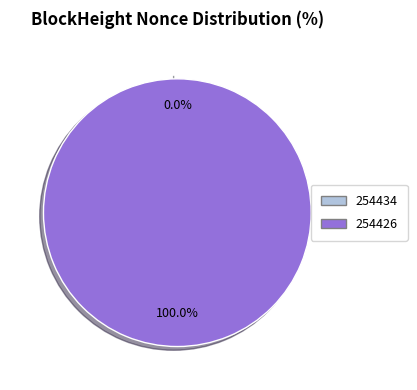

Between 254434 and 254426, which is larger?

254426